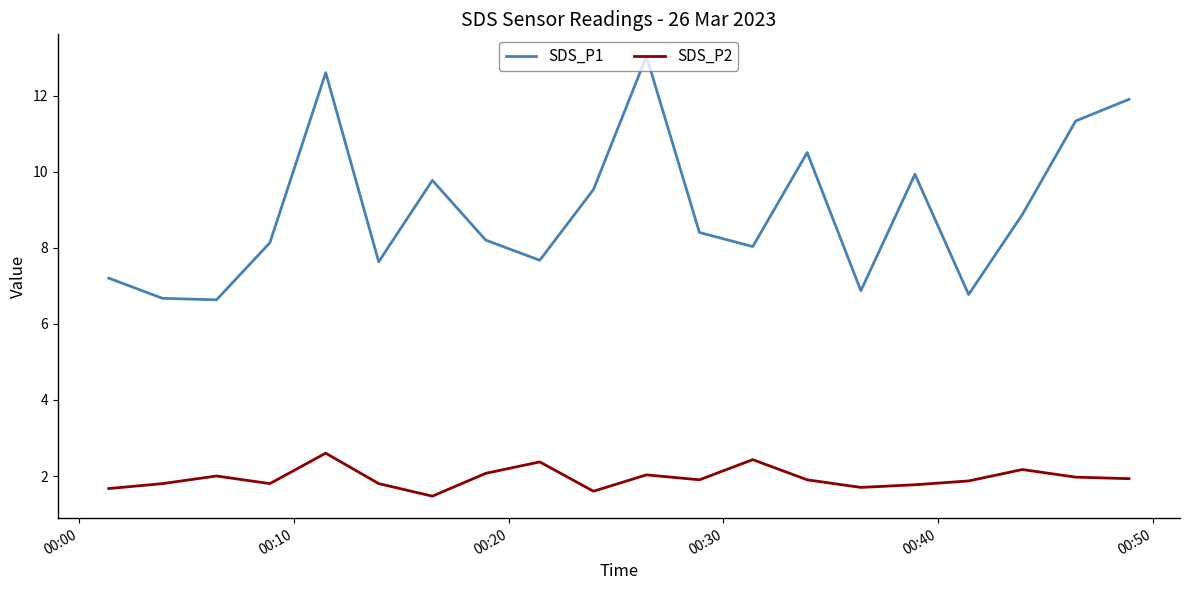

List the series in order of their peak value, highest first.

SDS_P1, SDS_P2